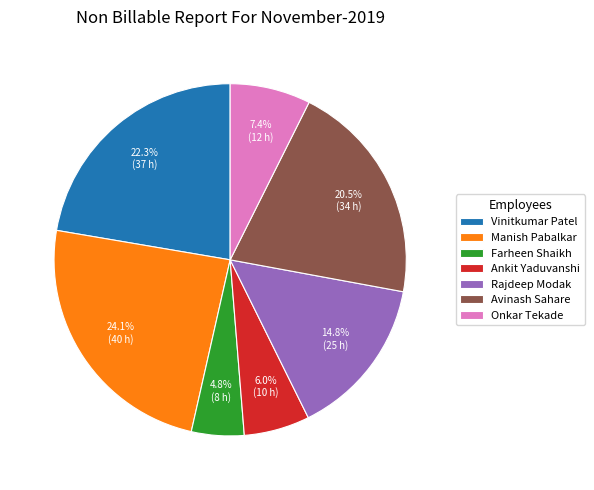

How many segments does this pie chart have?

7